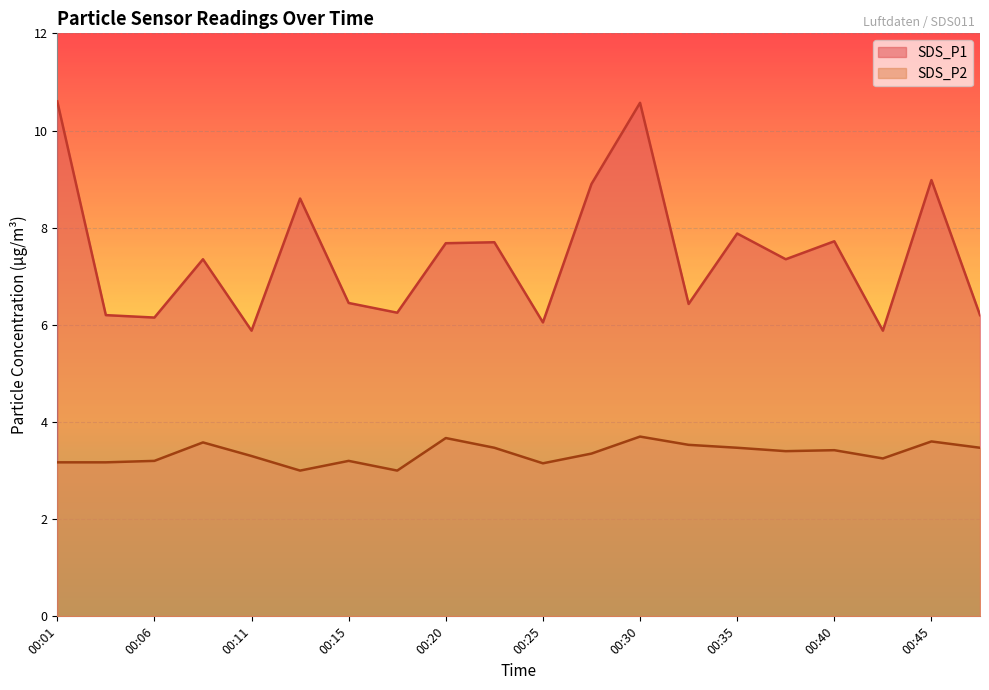

Rank the series by their average value, from lowest to highest.

SDS_P2, SDS_P1